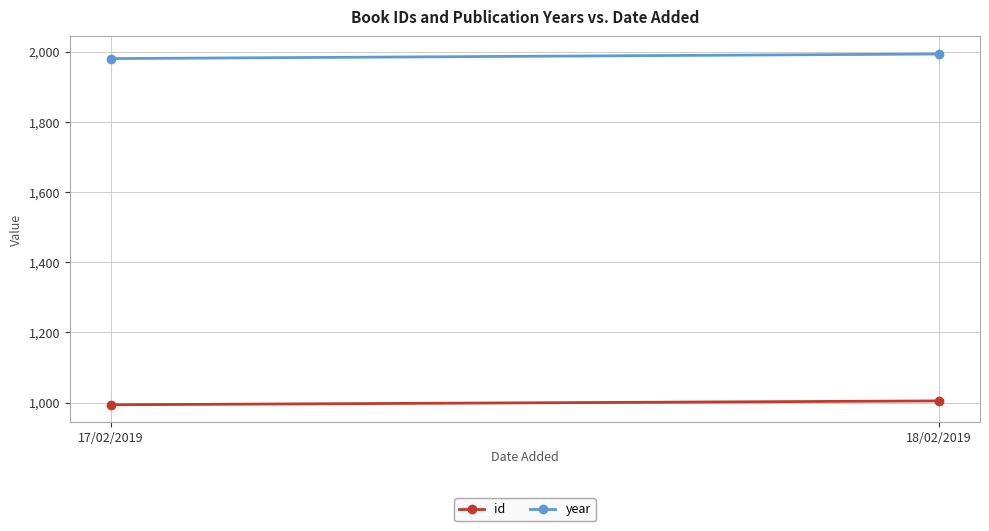

What is the average value of the year series?

1986